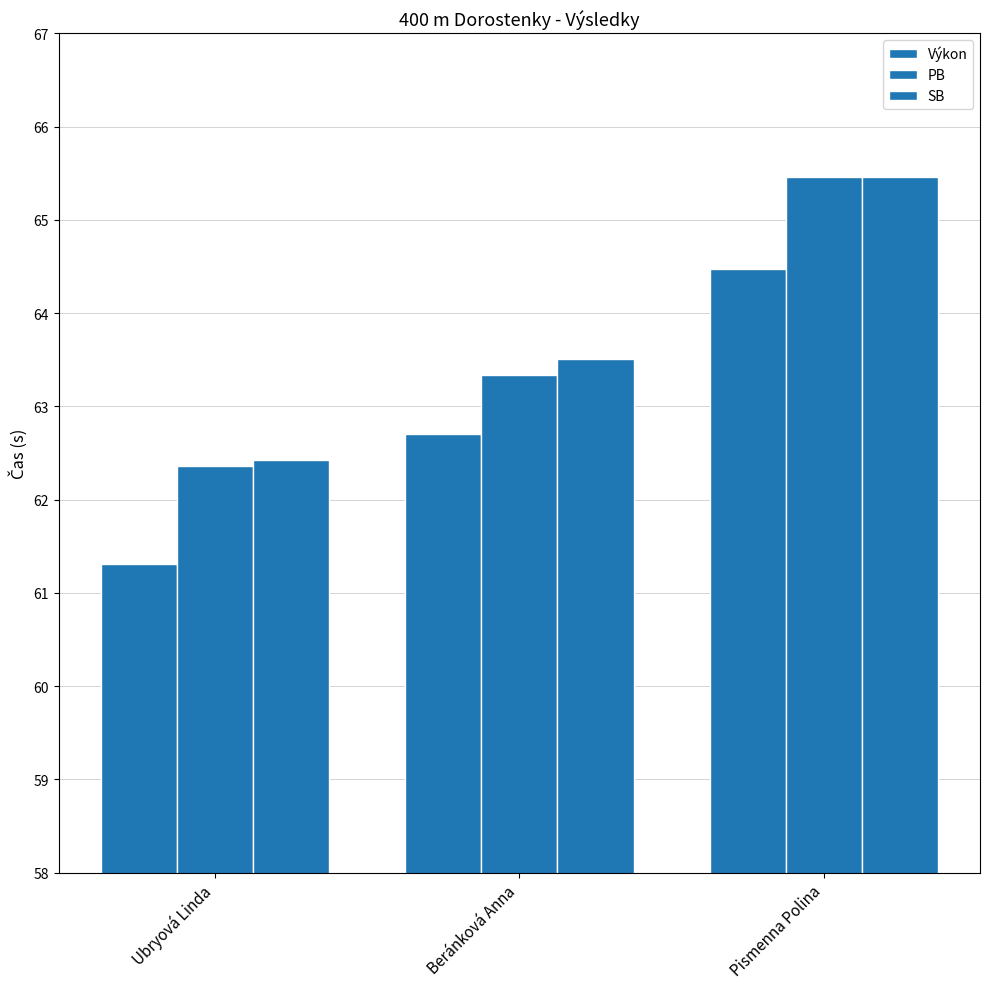

Reading left to right, extract all data points from this chart.

Výkon: Ubryová Linda=61.3	Beránková Anna=62.7	Pismenna Polina=64.5
PB: Ubryová Linda=62.4	Beránková Anna=63.3	Pismenna Polina=65.5
SB: Ubryová Linda=62.4	Beránková Anna=63.5	Pismenna Polina=65.5